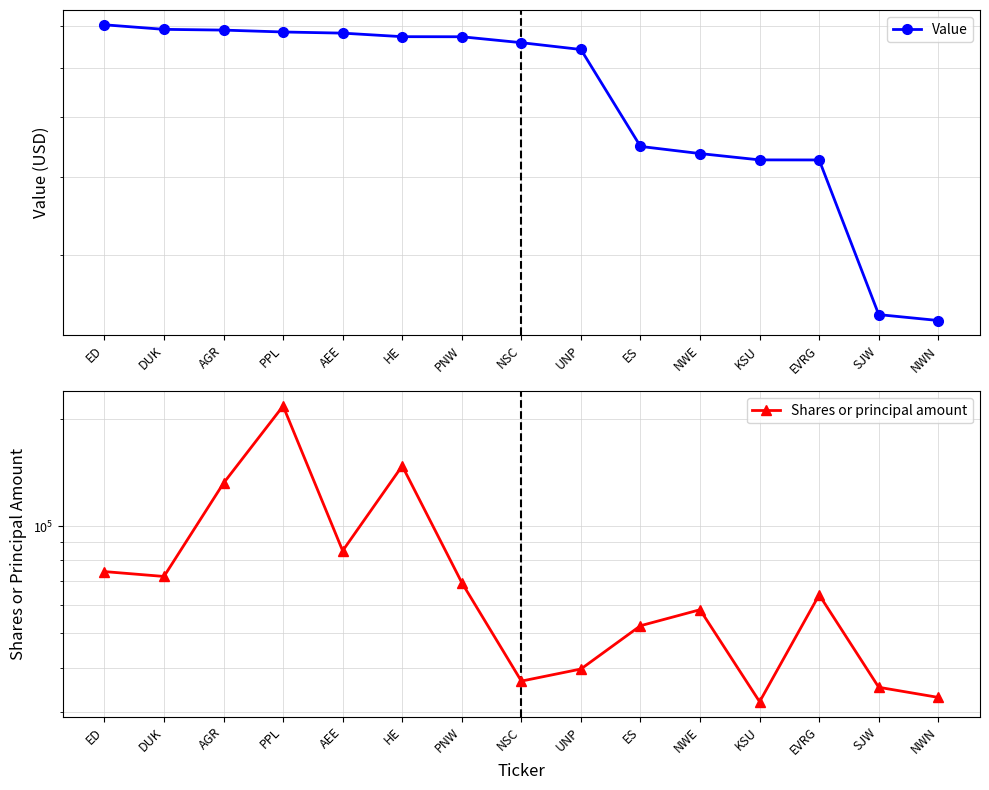

What is the label of the 11th point from the left?

NWE